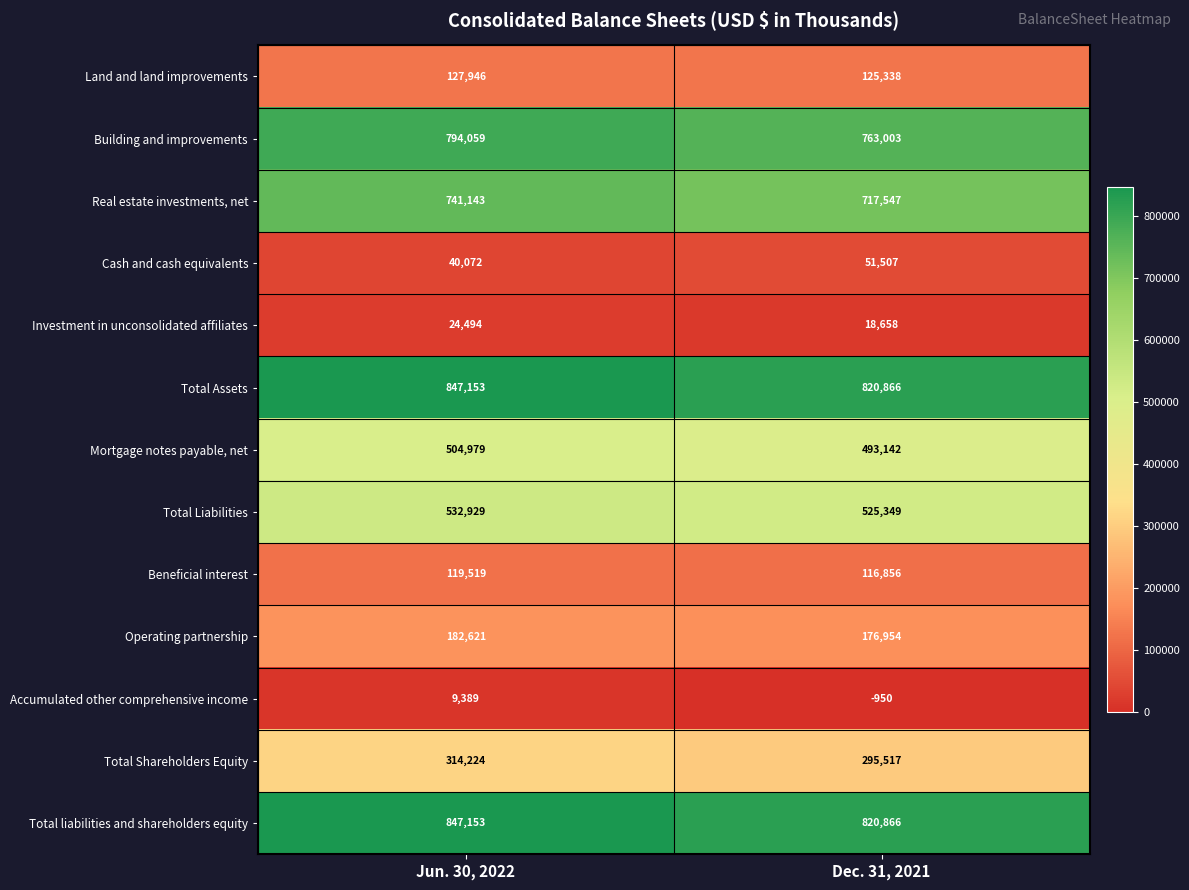

List the labels in order of Accumulated other comprehensive income value, smallest first.

Dec. 31, 2021, Jun. 30, 2022